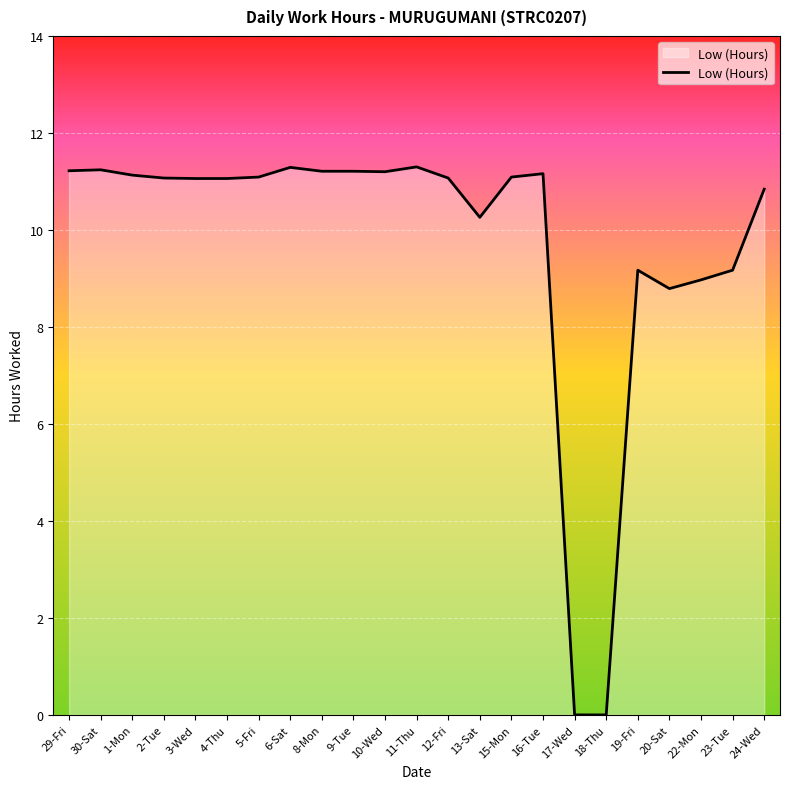

What position from the left is 30-Sat?

2